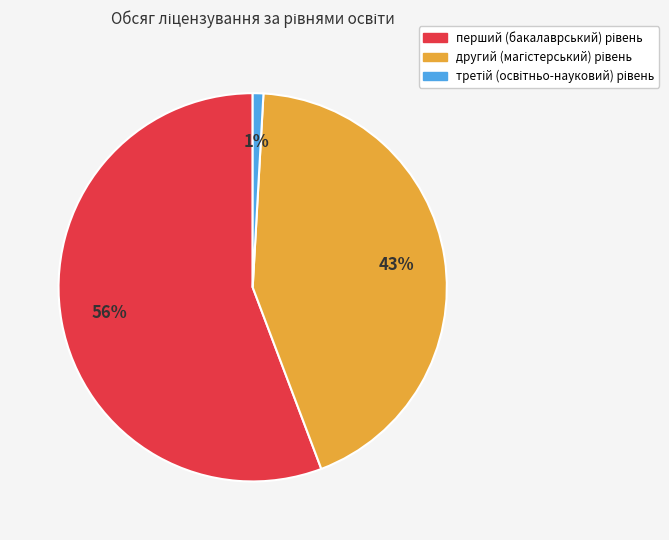

To the nearest percent, what is the average slice percentage?

33%